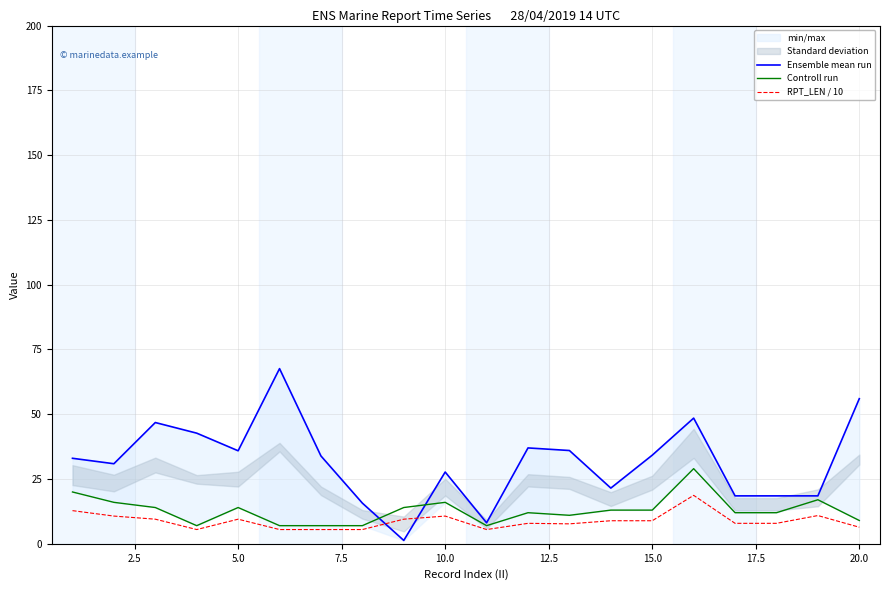

What is the lowest value of the RPT_LEN / 10 series?

5.5